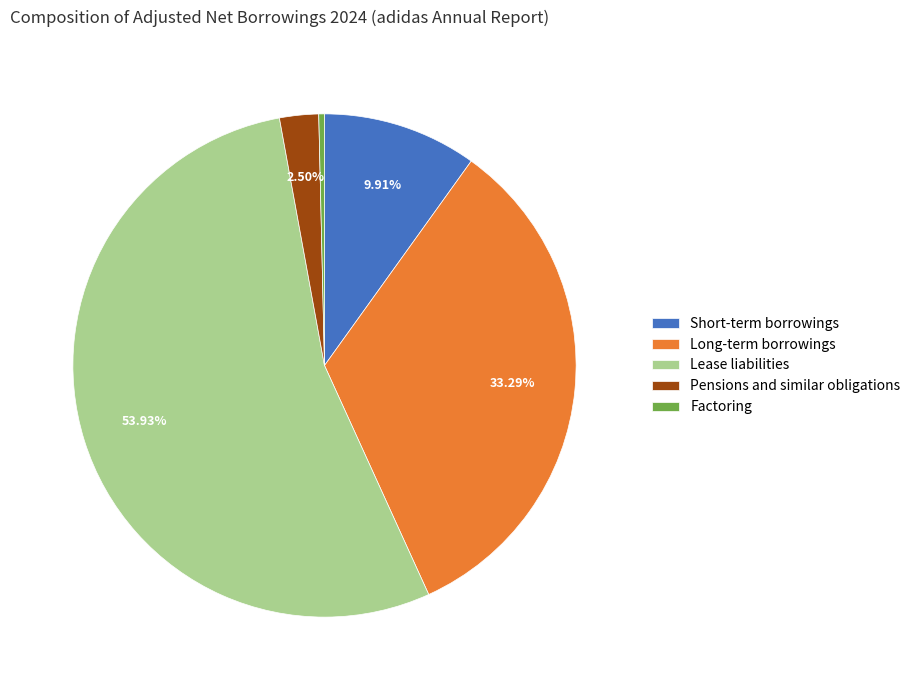

Which slice is the largest?

Lease liabilities